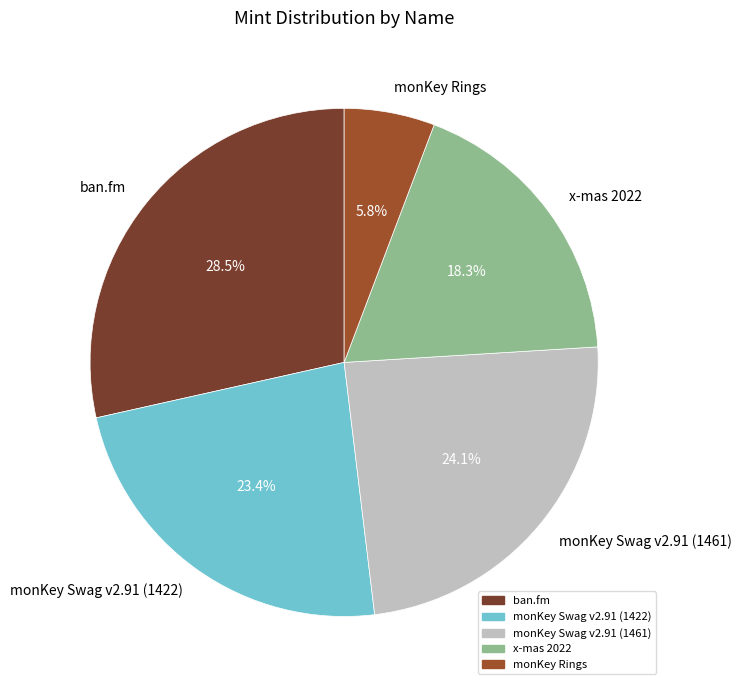

Which slice is the smallest?

monKey Rings